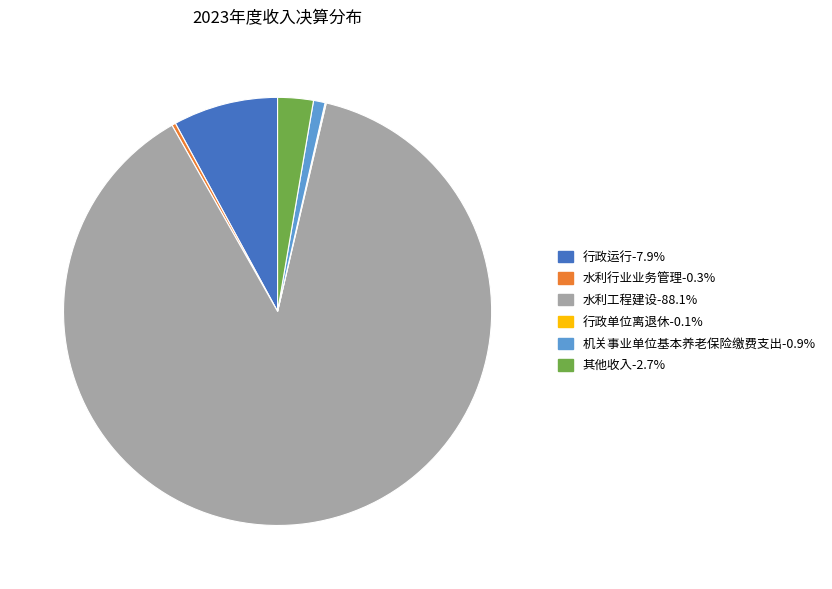

True or false: 行政运行 accounts for 14% of the total.

False